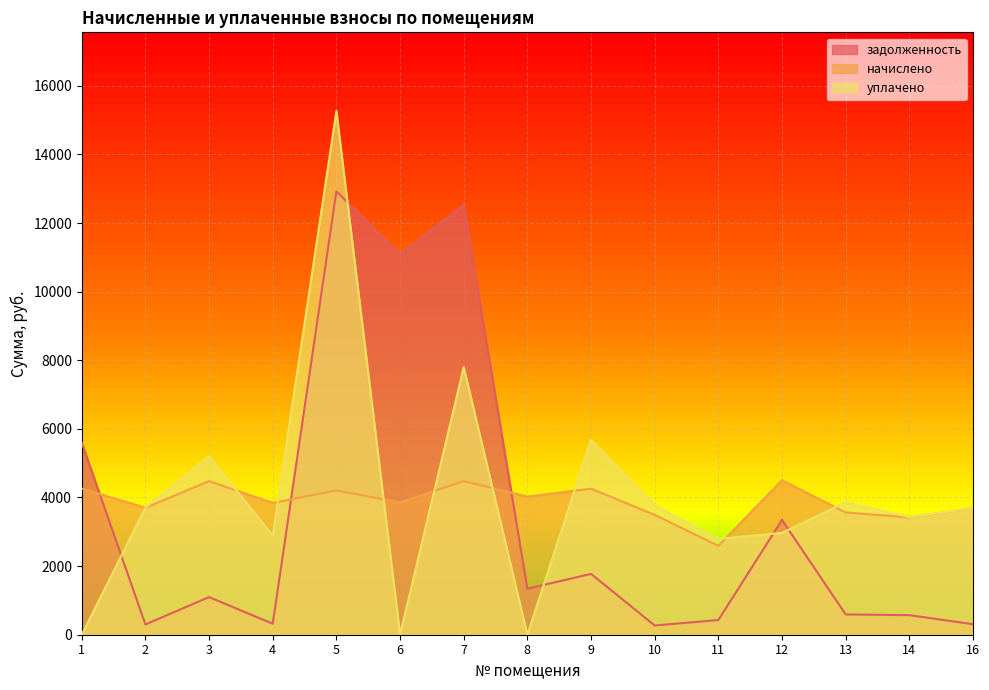

What is the value of the задолженность point at the 12th from the left?

3347.2